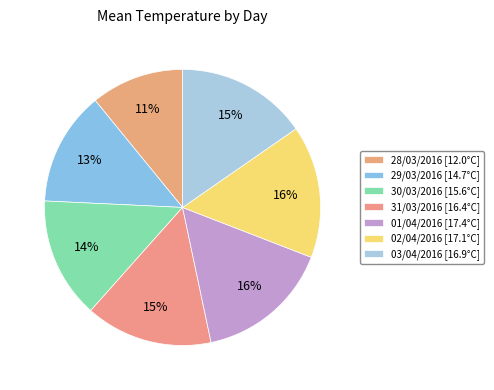

Count the number of slices in the pie.

7